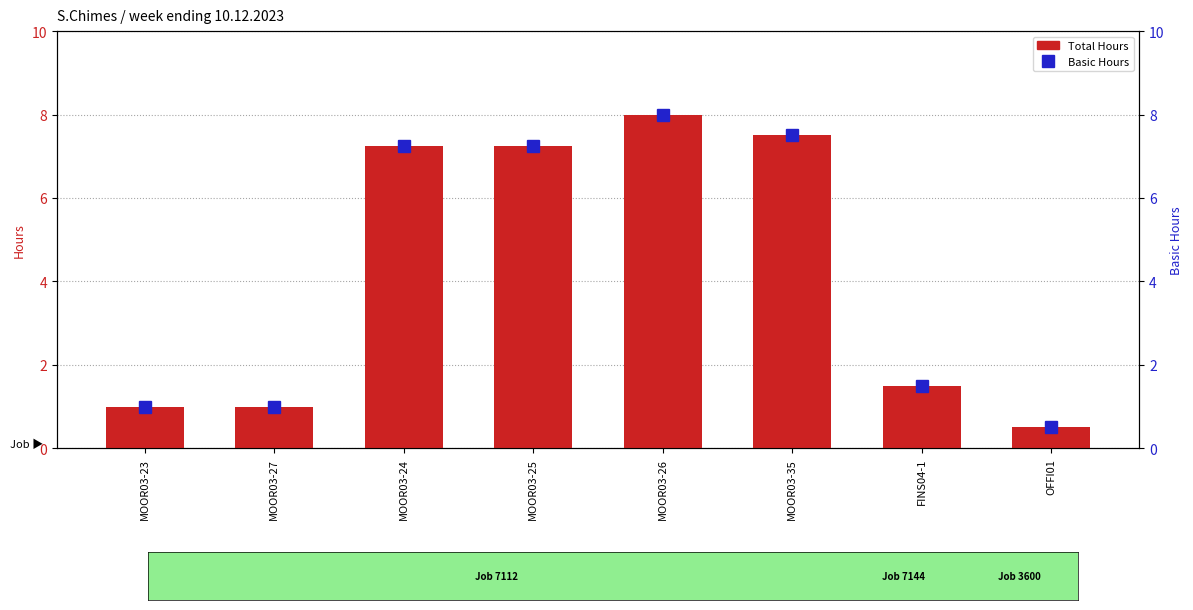

What is the label of the 8th bar from the left?

OFFI01